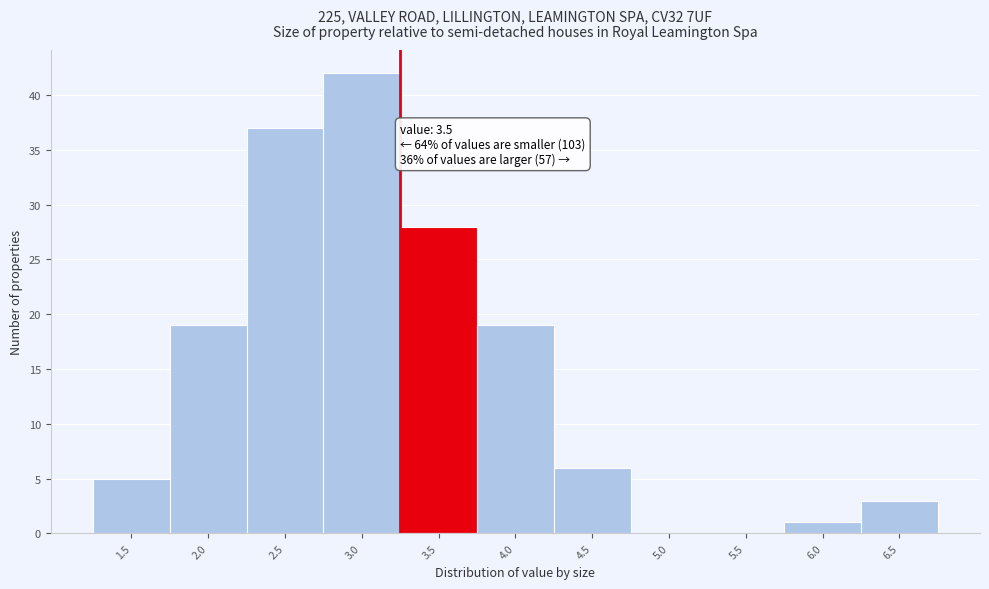

Reading left to right, extract all data points from this chart.

1.5=5	2.0=19	2.5=37	3.0=42	3.5=28	4.0=19	4.5=6	5.0=0	5.5=0	6.0=1	6.5=3